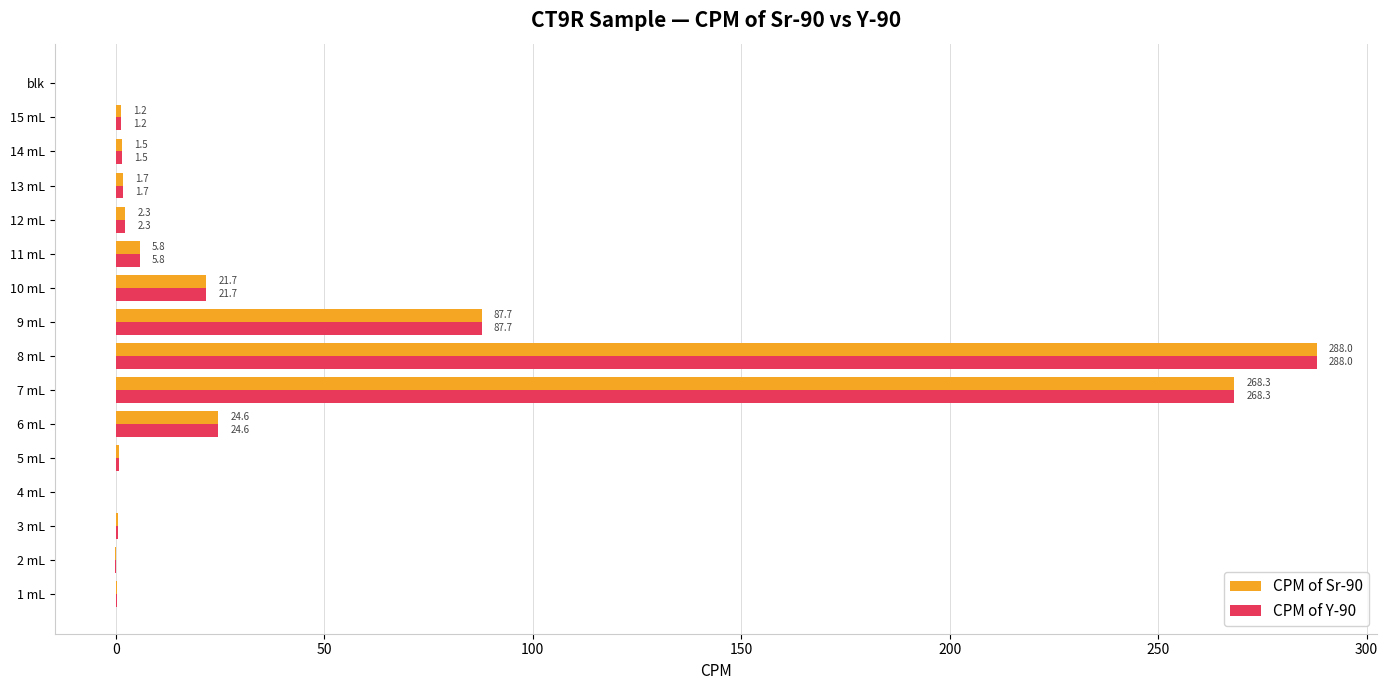

Is it true that CPM of Y-90 equals 288.0 at 8 mL?

True